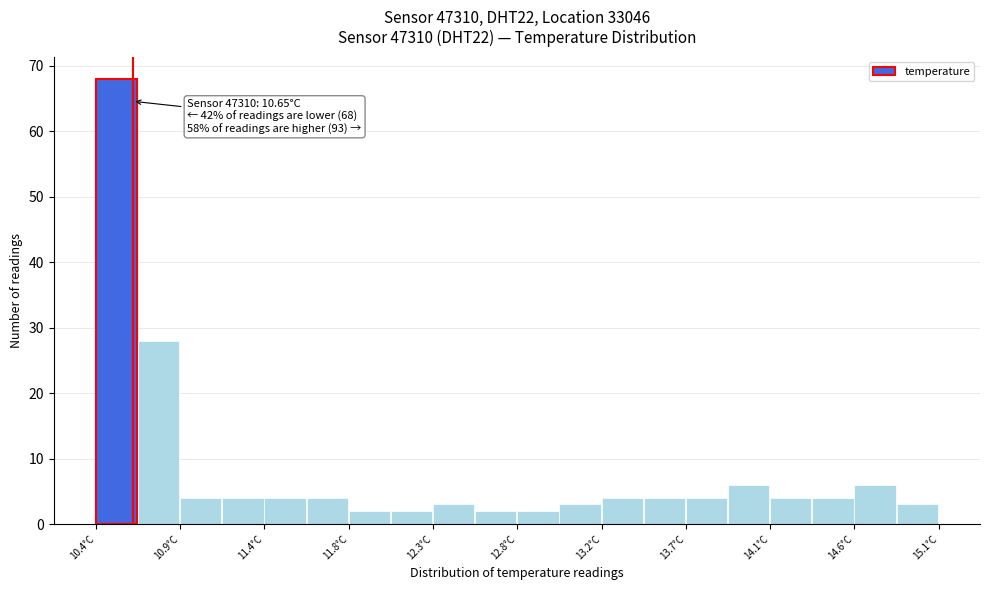

Which range on the x-axis has the tallest bar?

10.45 to 10.68